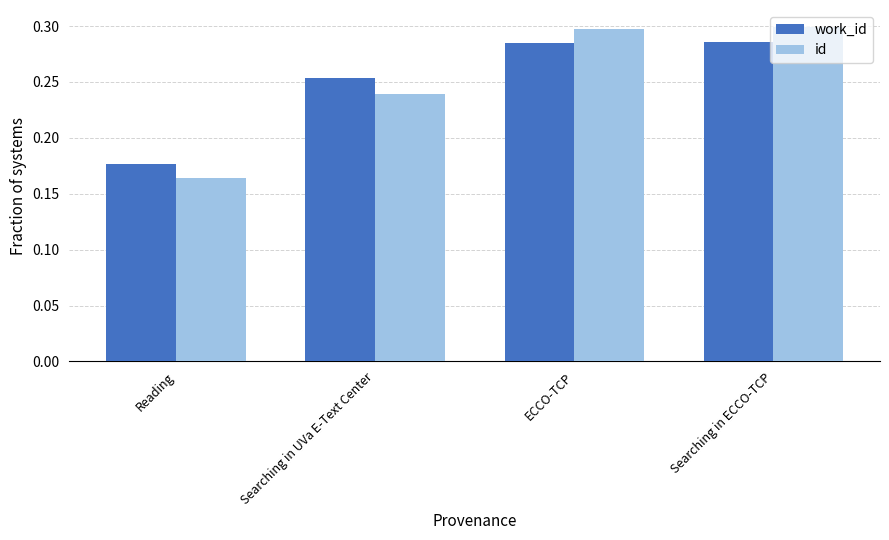

List the series in order of their peak value, highest first.

id, work_id